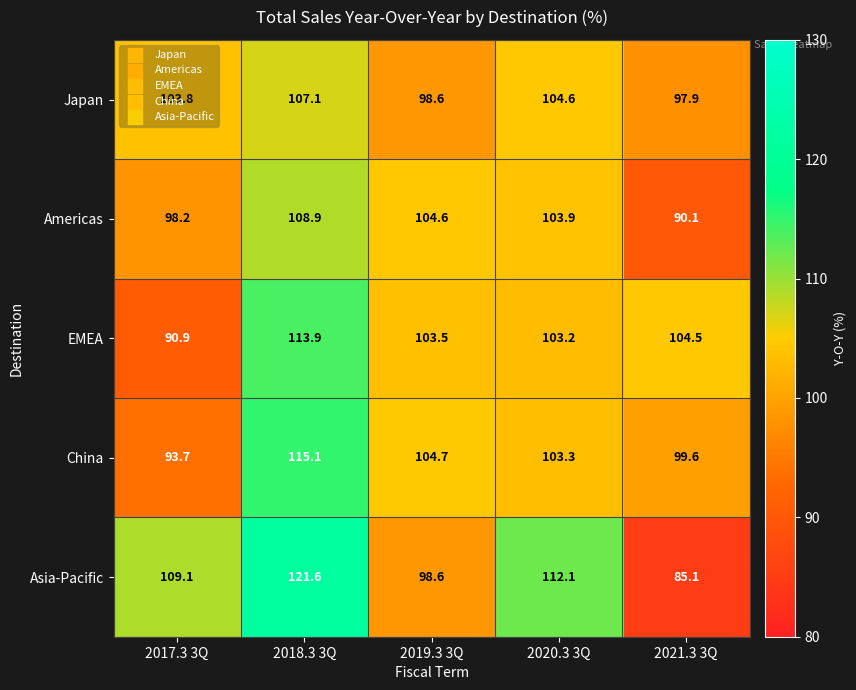

What is the smallest value displayed?

85.1